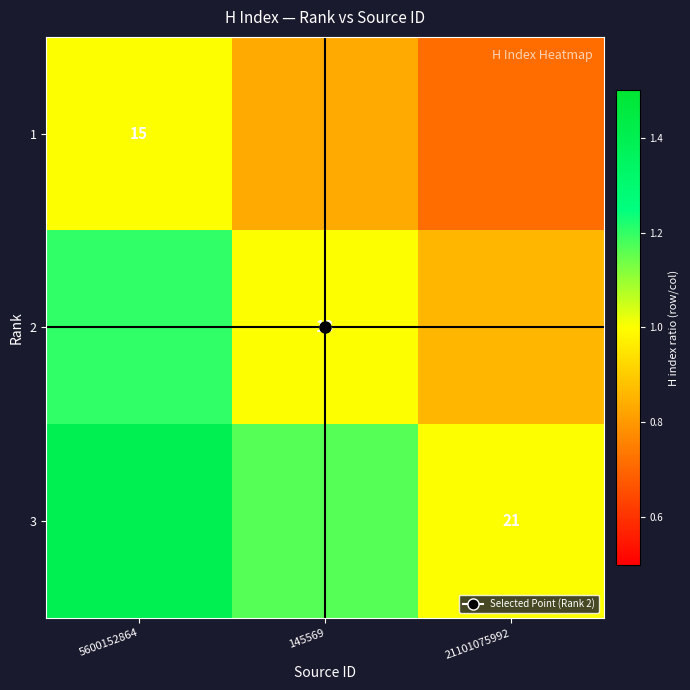

True or false: 1 has a value of 0.2 at 21101075992.

False